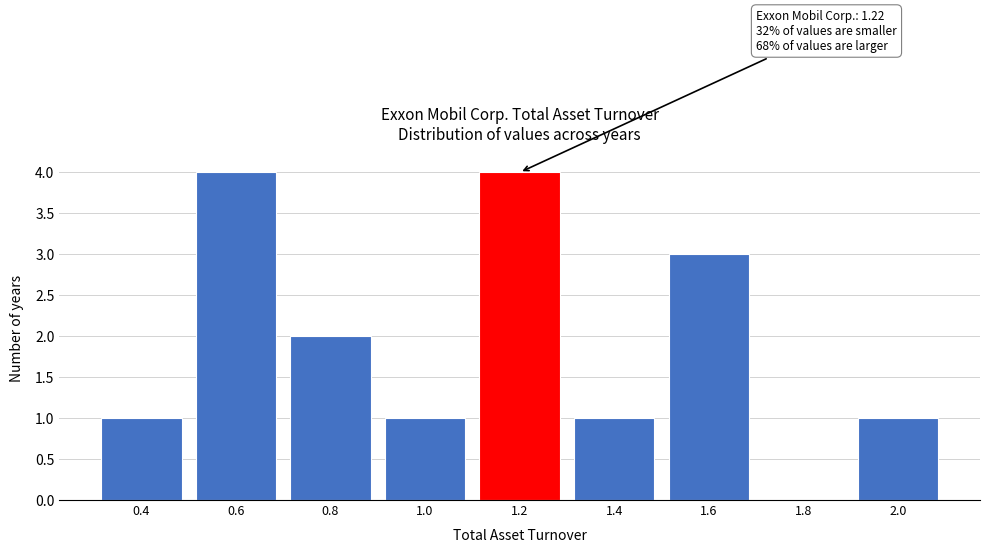

Reading left to right, what are all the values shown in this chart?

0.4=1	0.6=4	0.8=2	1.0=1	1.2=4	1.4=1	1.6=3	1.8=0	2.0=1